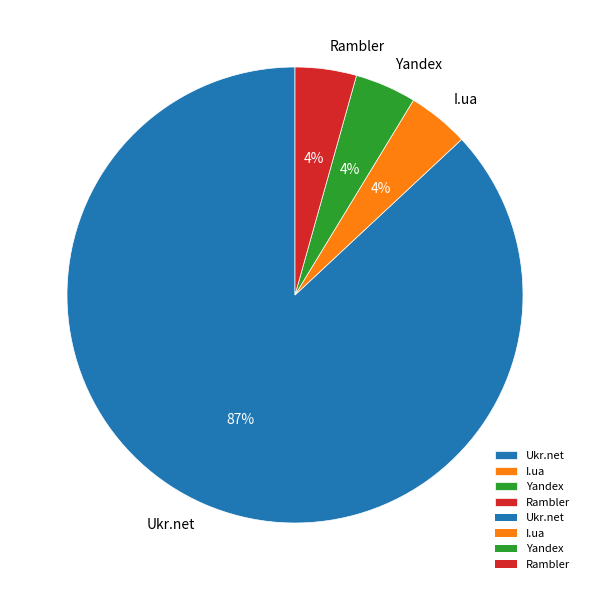

How many slices are in this pie chart?

4